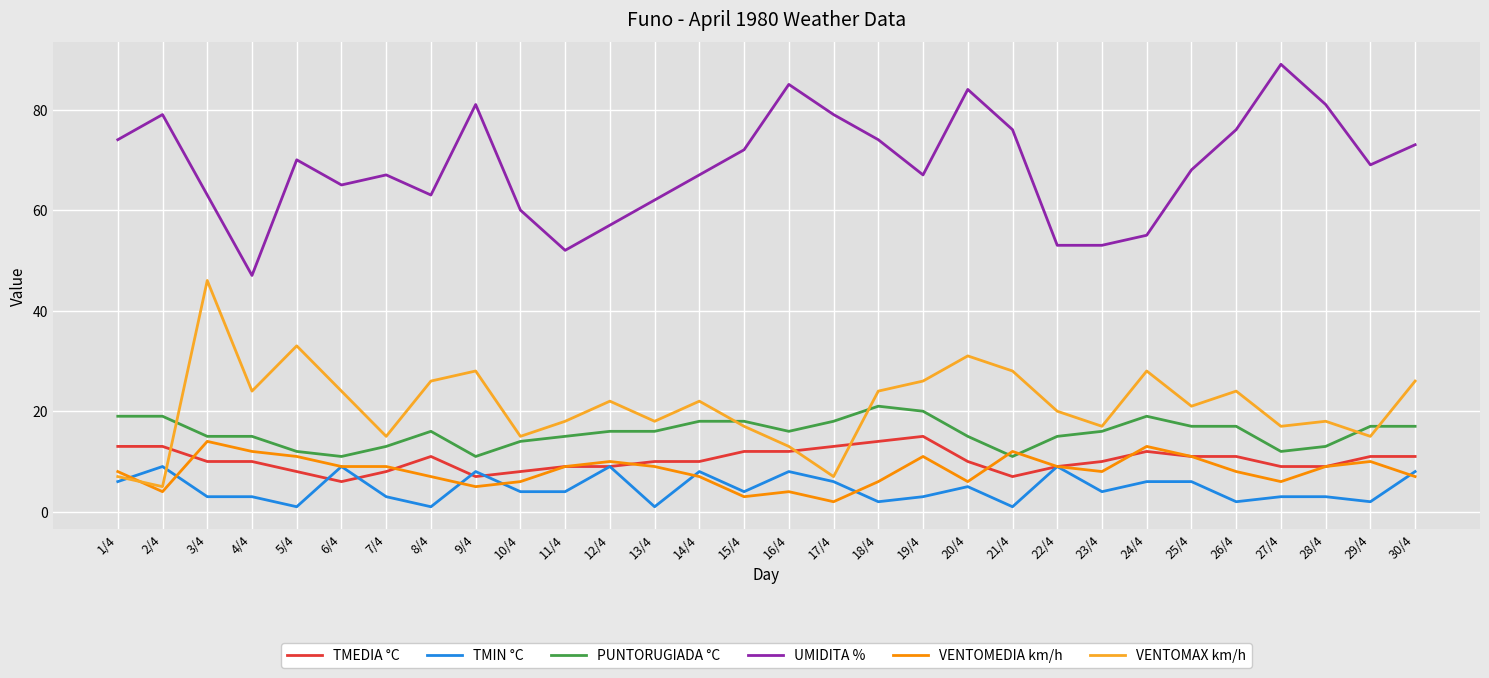

Is it true that TMEDIA °C equals 12 at 16/4?

True